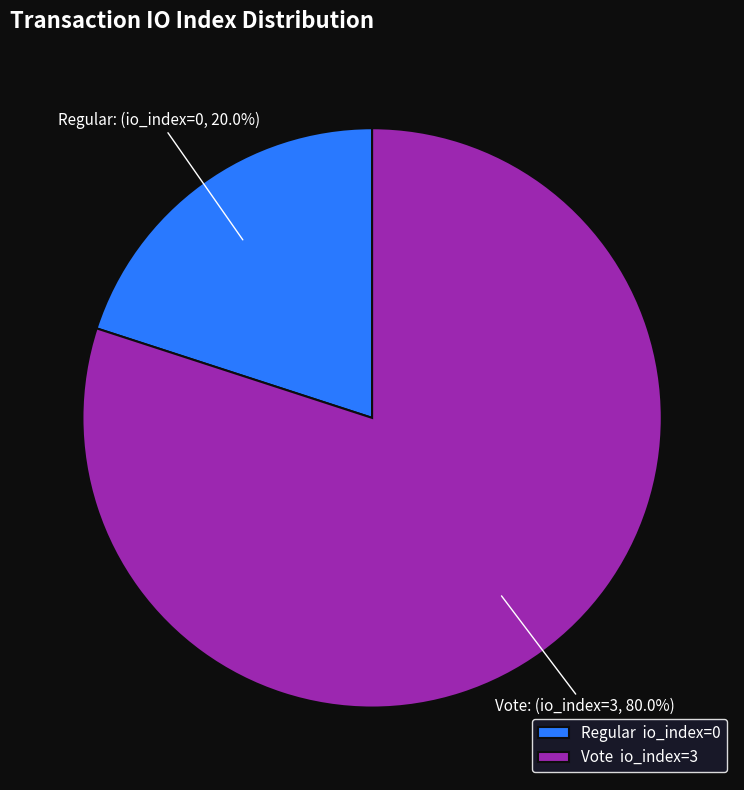

Combined, do Regular and Vote account for over 50%?

Yes